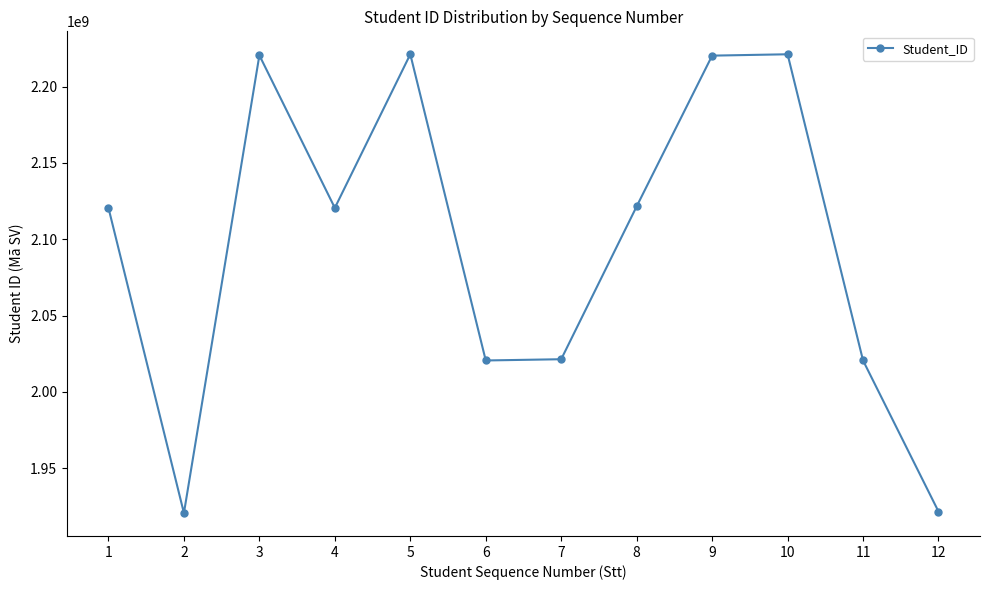

What is the average value?

2095859234